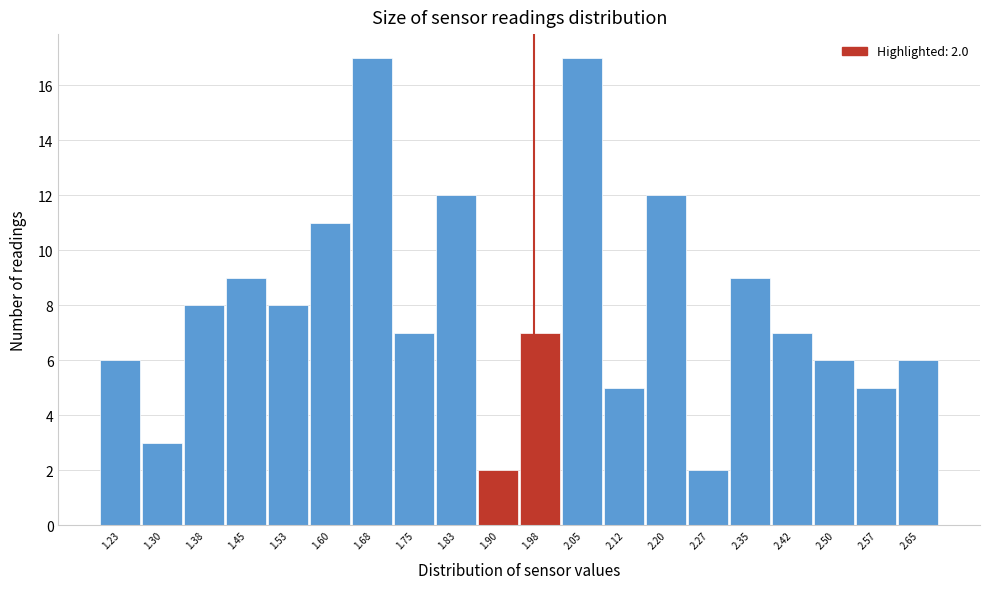

Reading left to right, extract all data points from this chart.

1.23=6	1.30=3	1.38=8	1.45=9	1.53=8	1.60=11	1.68=17	1.75=7	1.83=12	1.90=2	1.98=7	2.05=17	2.12=5	2.20=12	2.27=2	2.35=9	2.42=7	2.50=6	2.57=5	2.65=6